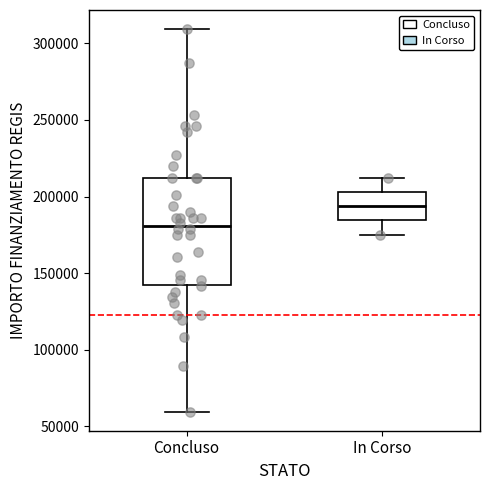

Where does the lower whisker of the box for In Corso end on the y-axis? The values are not printed on the chart, so give them approximately, as read against the axis.

175000